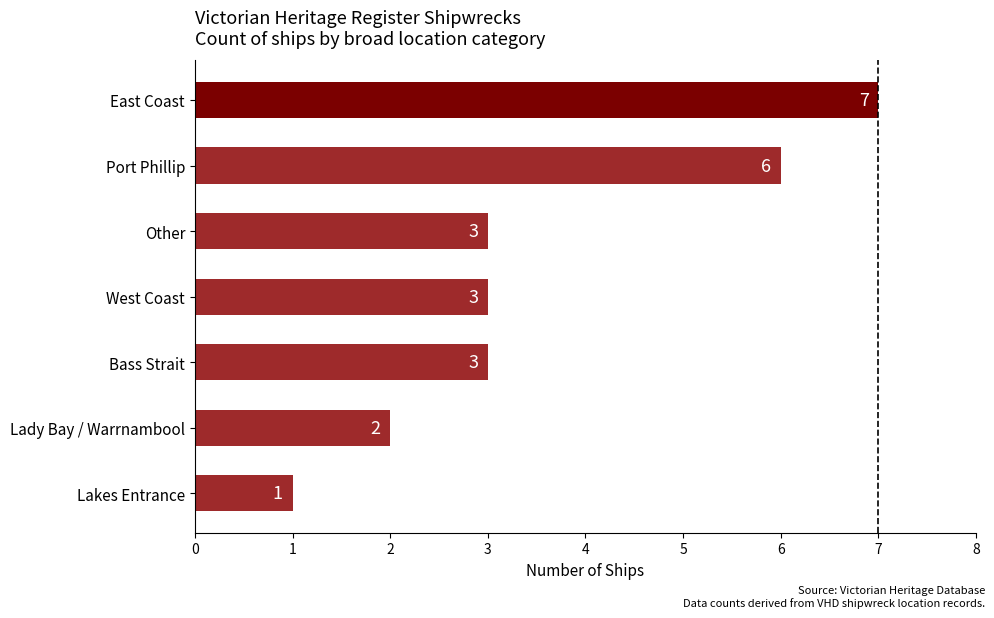

The value at East Coast is 7. True or false?

True